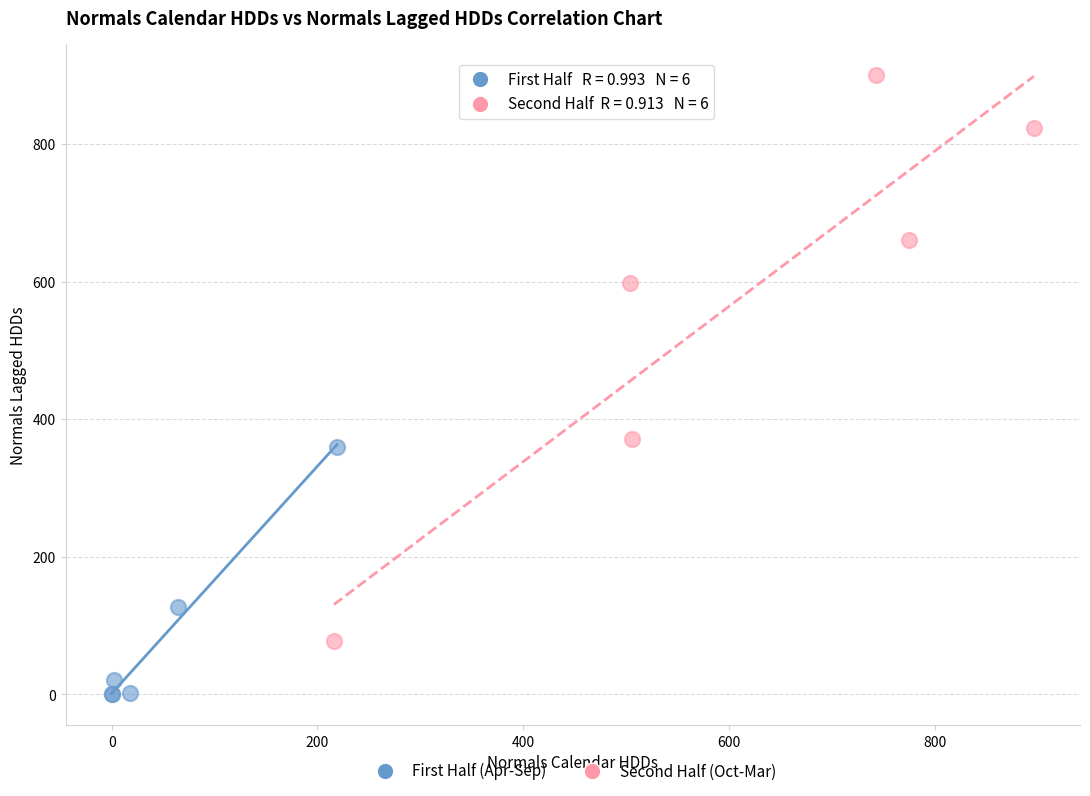

Which series contains the lowest Y value?

First Half (Apr-Sep)